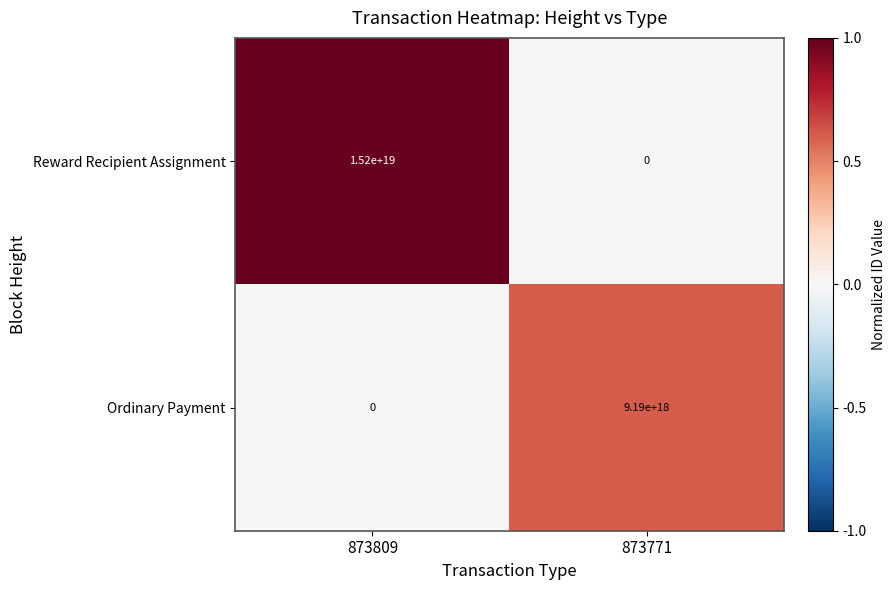

The value of Ordinary Payment at 873809 is -4000477380950340608. True or false?

False